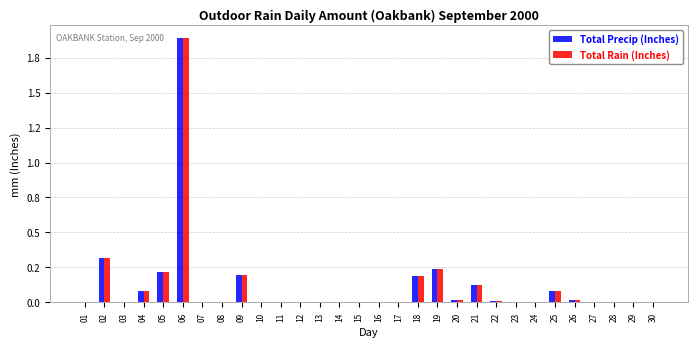

Which series has the largest range (max minus min)?

Total Precip (Inches)